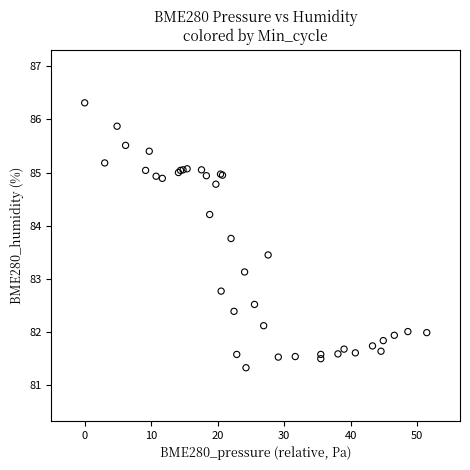

What Y value in the scatter plot is closest to 83?

83.1